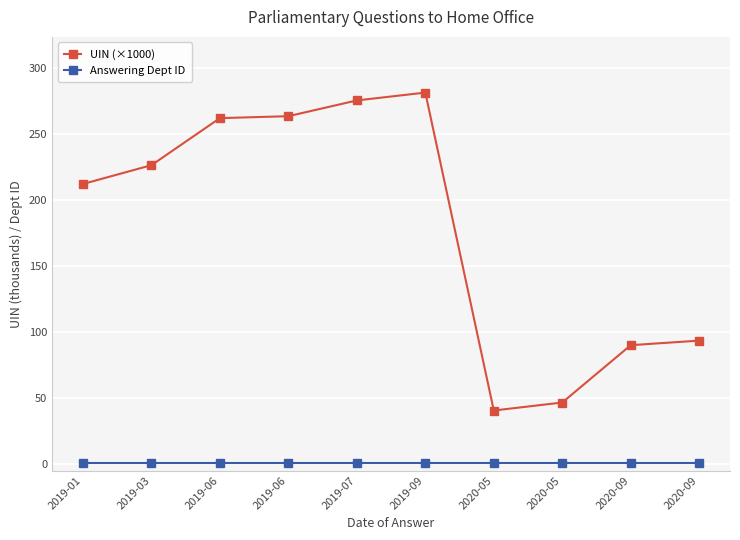

What is the difference between the UIN (×1000) values at 2020-09 and 2019-06?

168.7